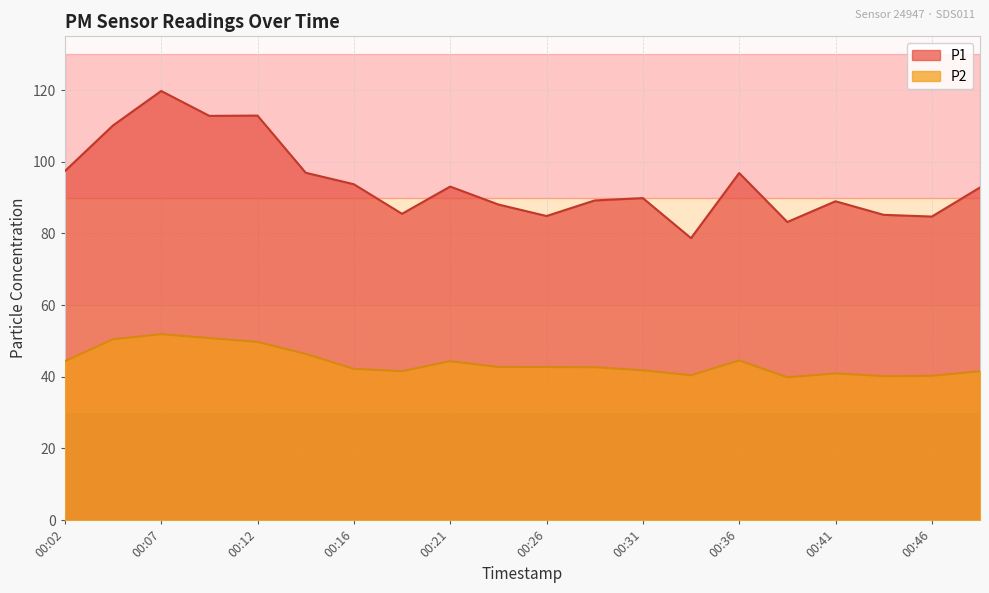

How many lines are shown in the chart?

2